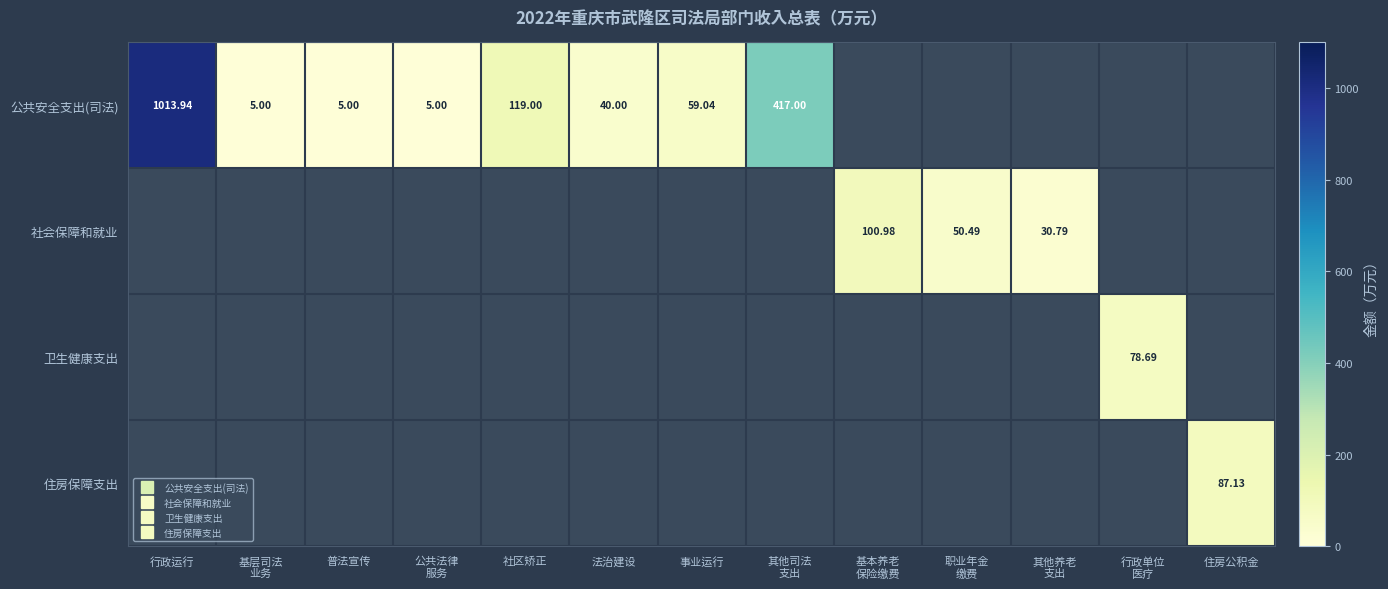

At which label does 社会保障和就业 reach its peak?

行政运行